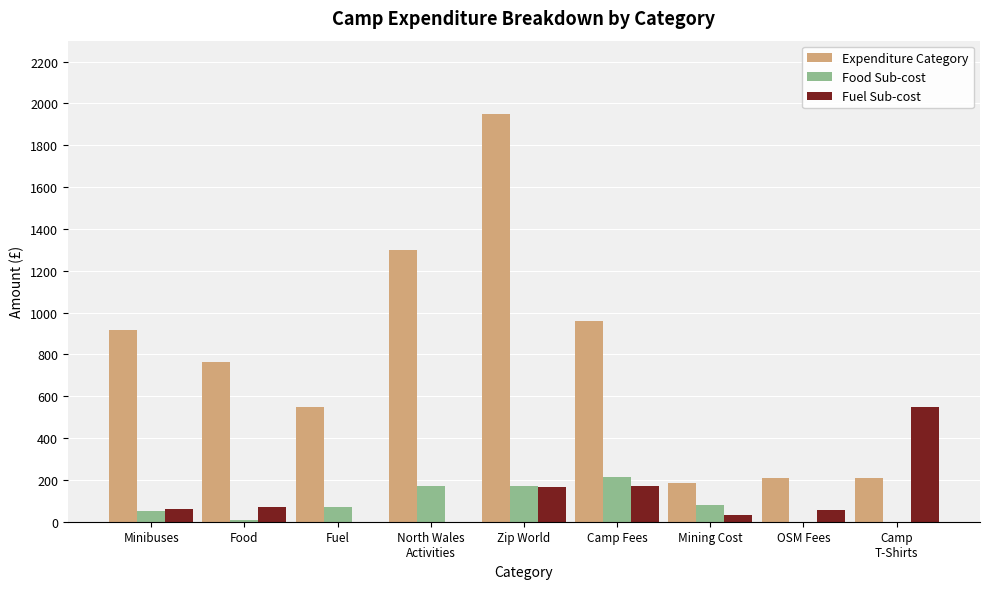

At which label does Fuel Sub-cost first exceed 60?

Minibuses